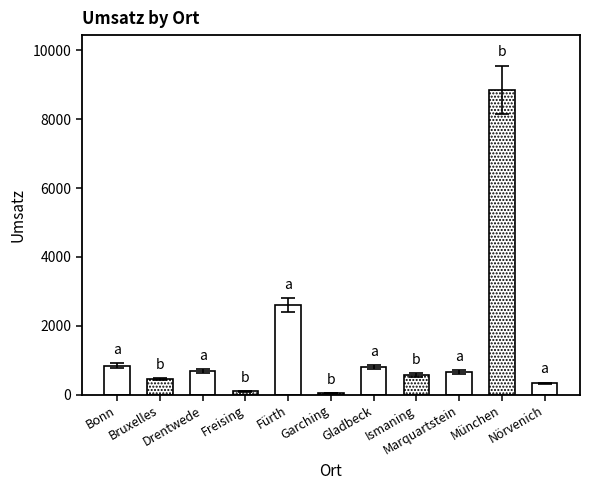

Are the bars horizontal?

No